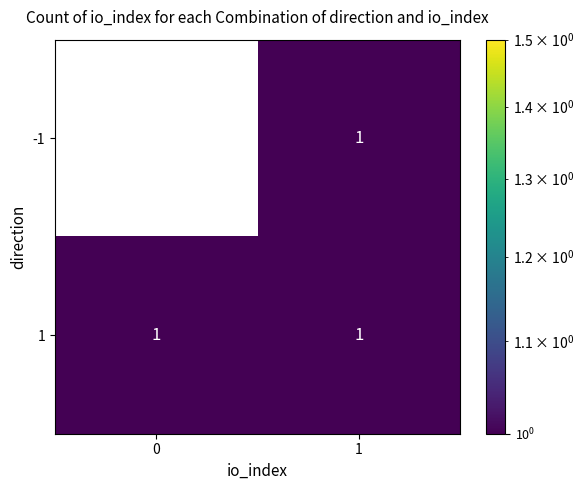

Which series has the largest total across all categories?

1